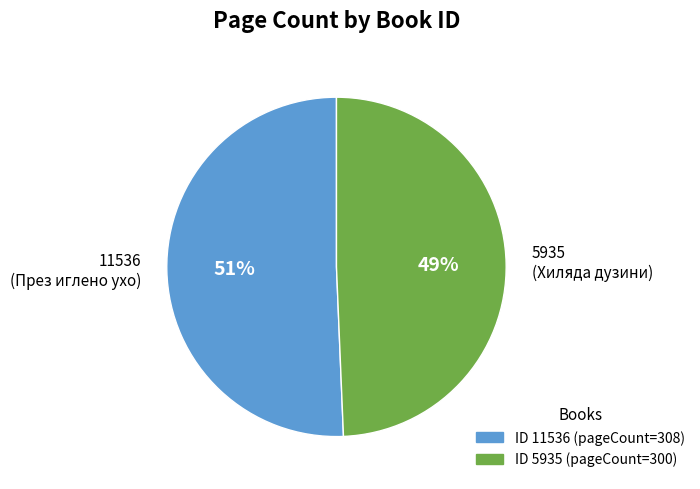

How many slices are in this pie chart?

2